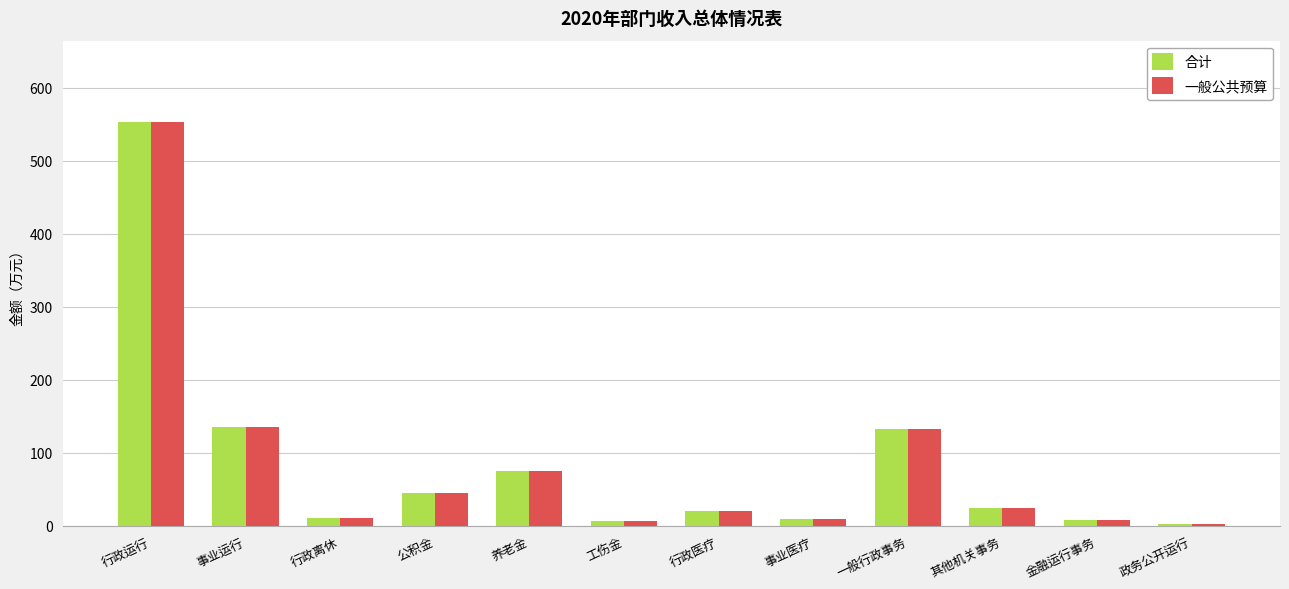

What position from the left is 工伤金?

6